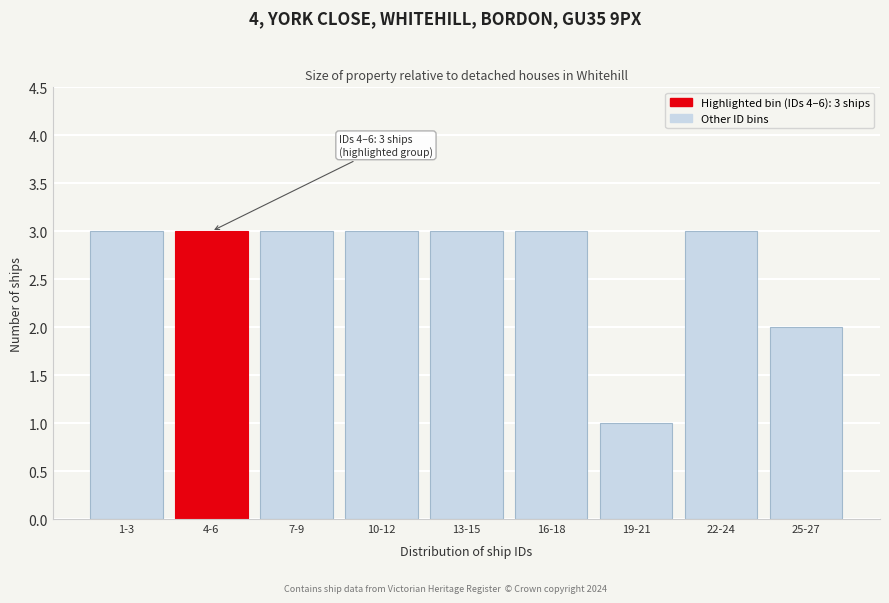

Reading left to right, transcribe all the data shown in this chart.

3	3	3	3	3	3	1	3	2